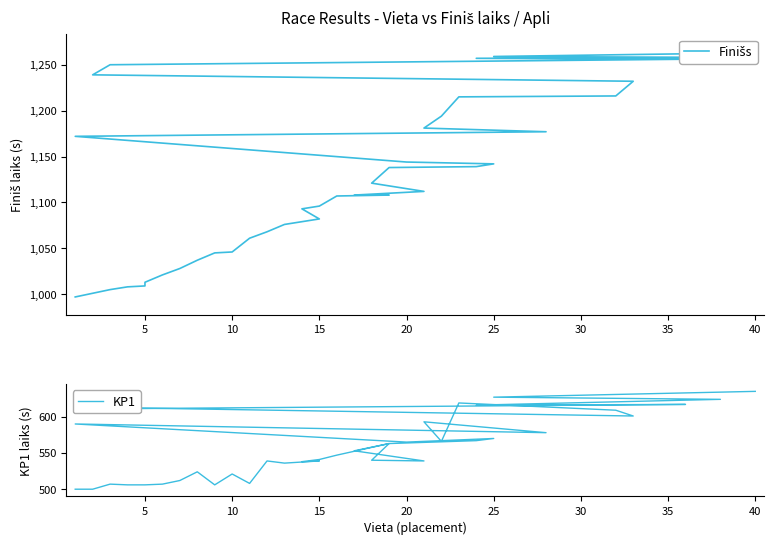

The value of KP1 at 20 is 565. True or false?

True